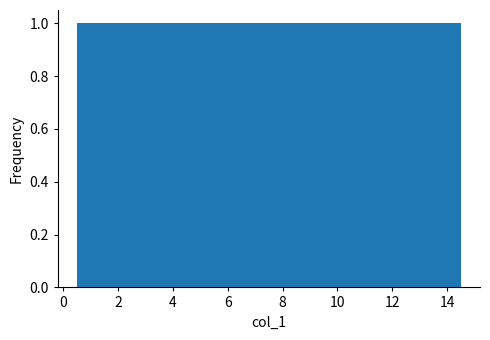

What is the height of the bar covering 7.5 to 8.5 on the x-axis? Neither the bar edges nor the heights are printed on the chart, so give them approximately, as read against the axes.

1